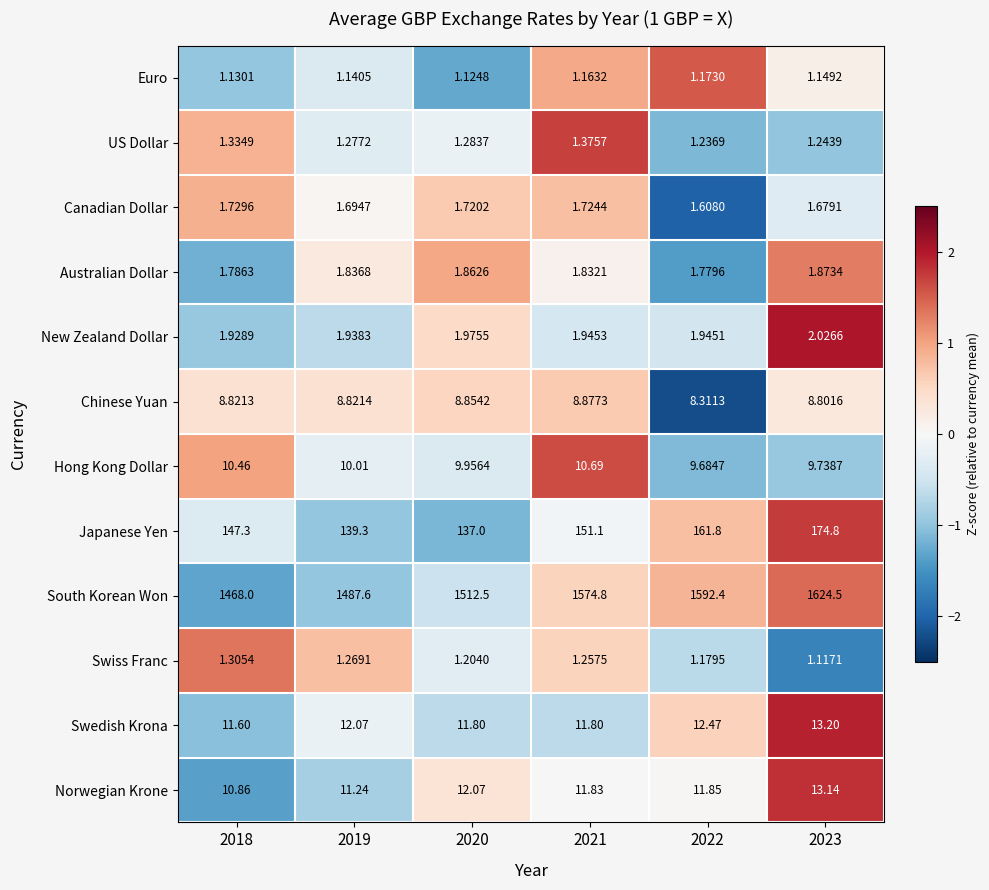

Rank the series at 2023 from highest to lowest value.

South Korean Won, Japanese Yen, Swedish Krona, Norwegian Krone, Hong Kong Dollar, Chinese Yuan, New Zealand Dollar, Australian Dollar, Canadian Dollar, US Dollar, Euro, Swiss Franc